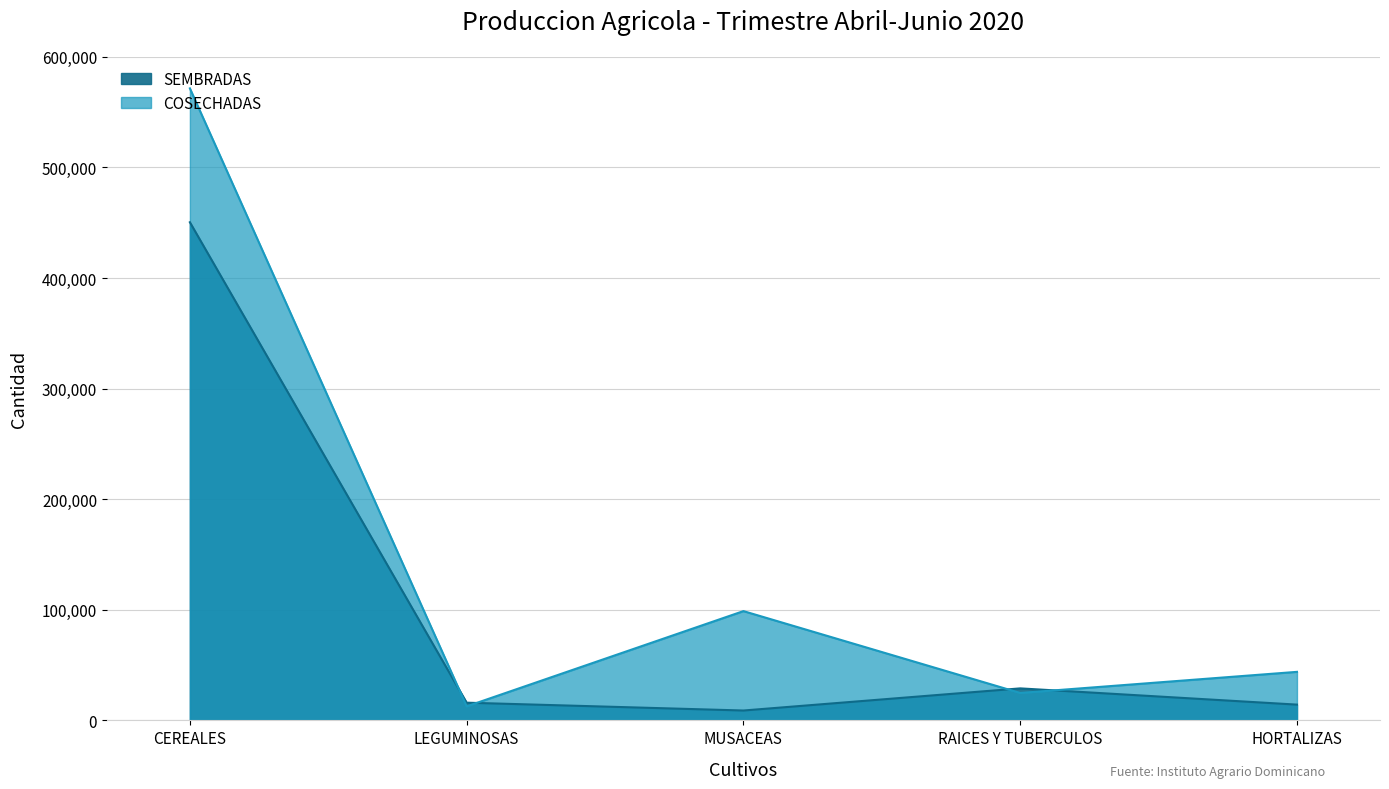

Is the value of COSECHADAS at LEGUMINOSAS greater than the value of SEMBRADAS at RAICES Y TUBERCULOS?

No